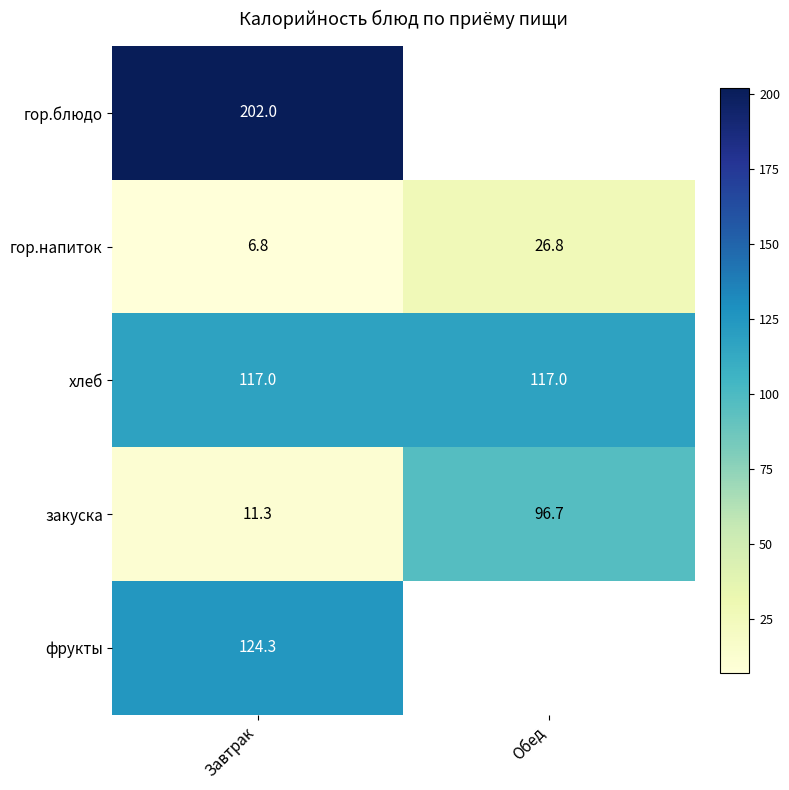

What is the spread (max minus min) of values at Завтрак?

195.2